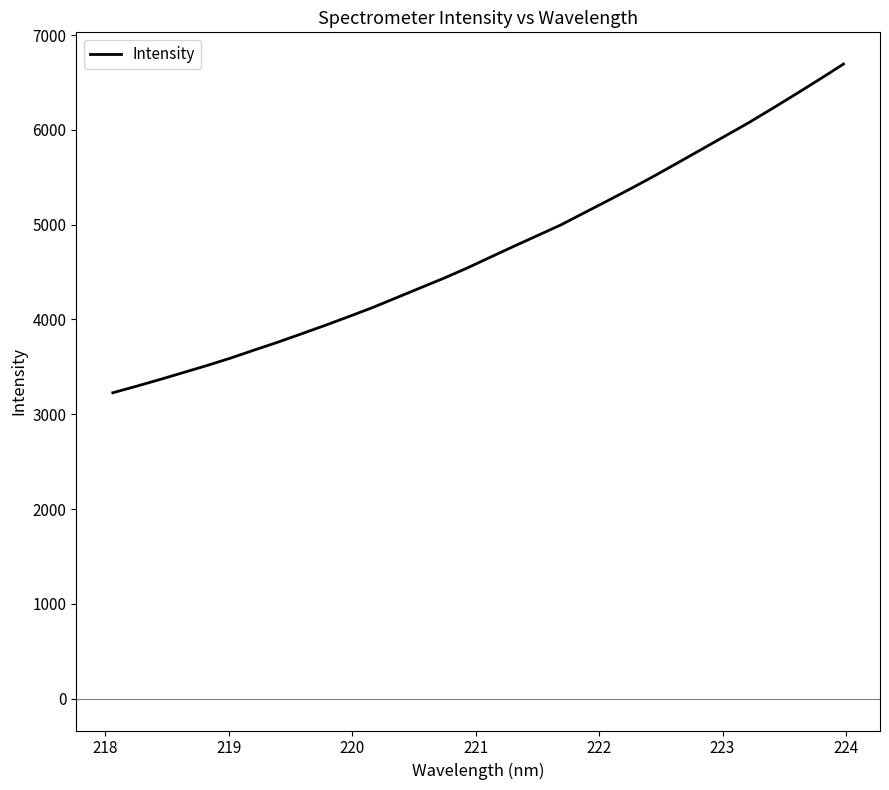

Does the chart have visible grid lines?

No